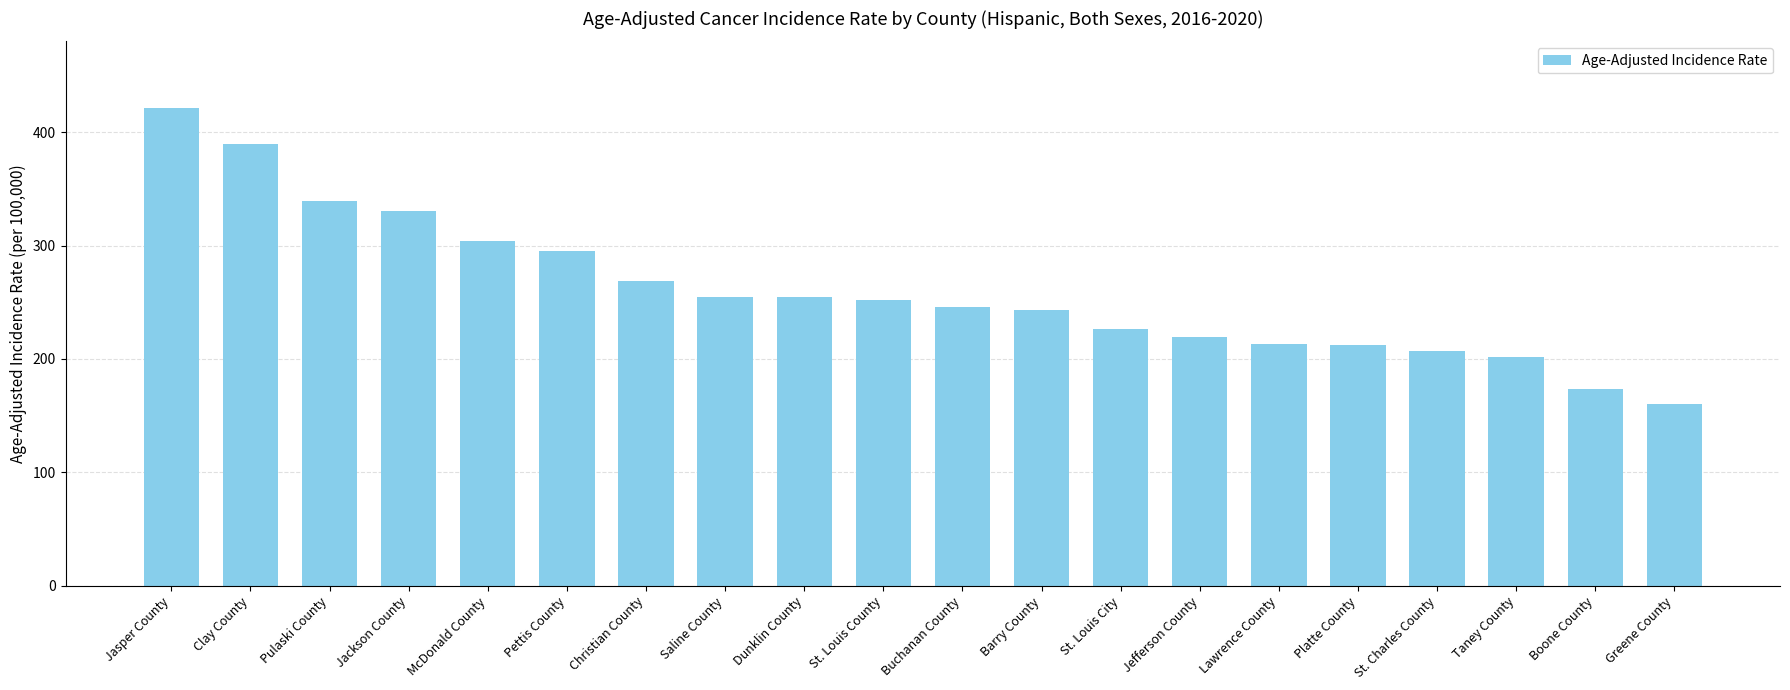

The value at Jasper County is 167.7. True or false?

False